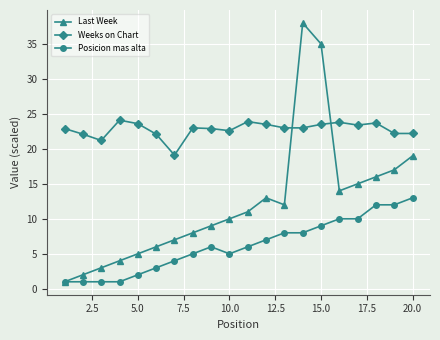

What is the highest value of the Posicion mas alta series?

13.0